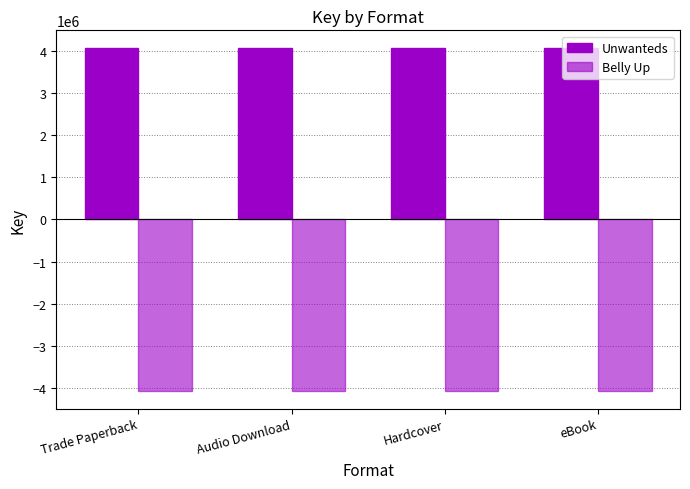

What is the sum of the Belly Up values at Trade Paperback and eBook?

-8141431.0